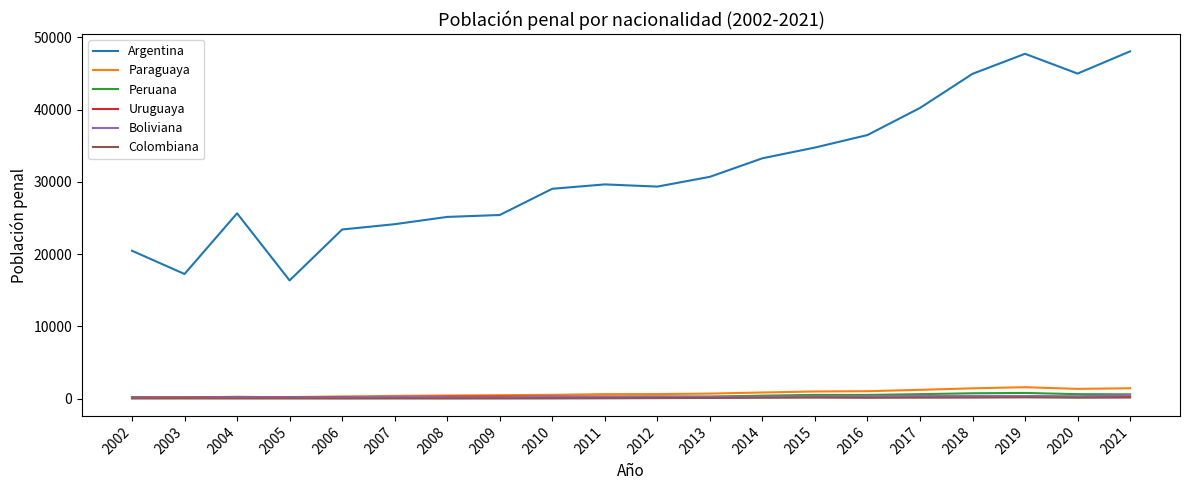

The Peruana series shows 190 at 2005. True or false?

True